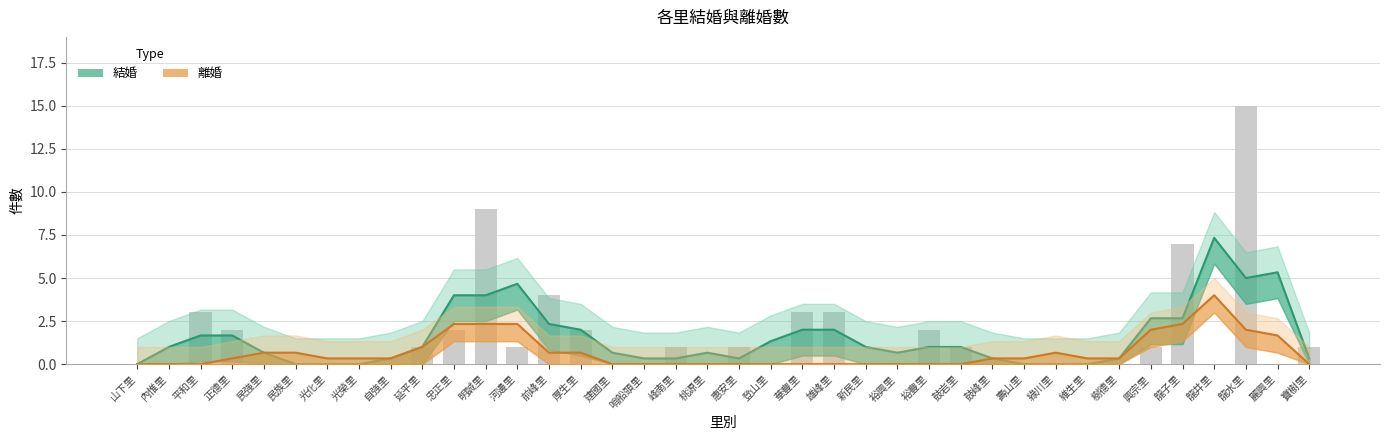

Read the value at 厚生里.

2